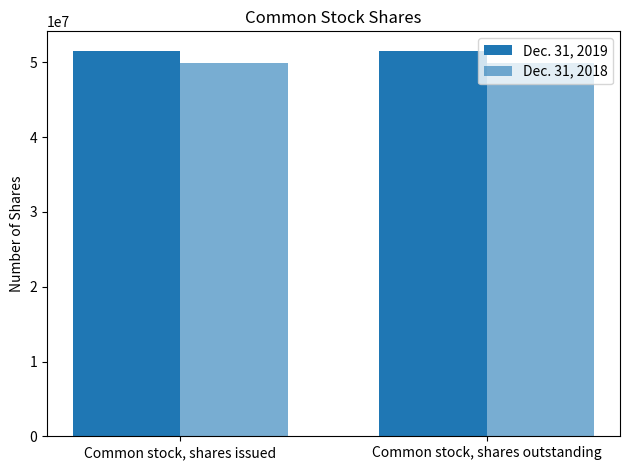

How many bars are there in each group?

2